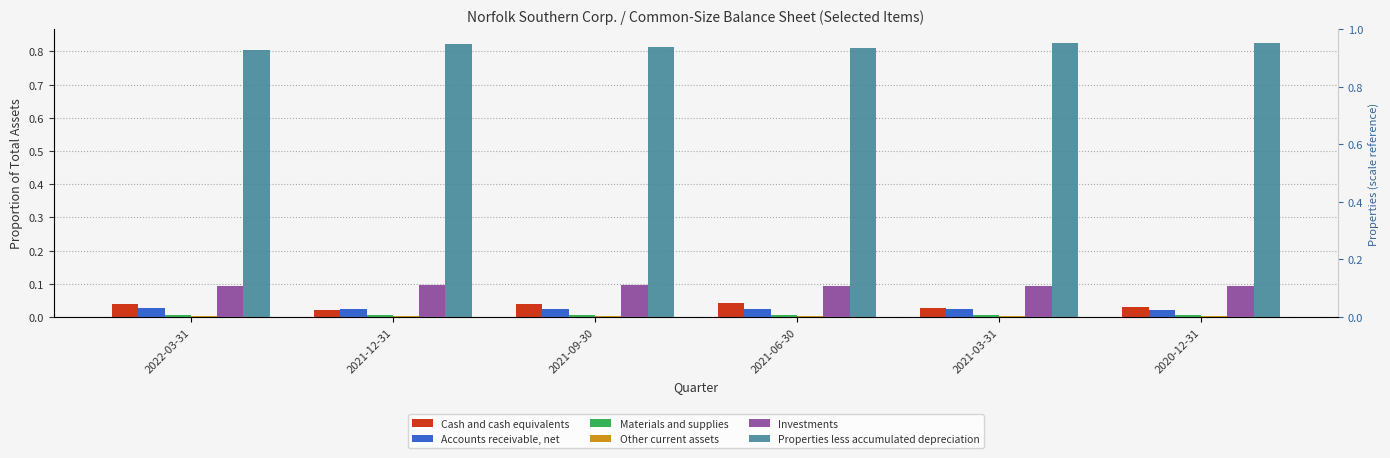

What is the total value across all series at 2021-09-30?

1.0